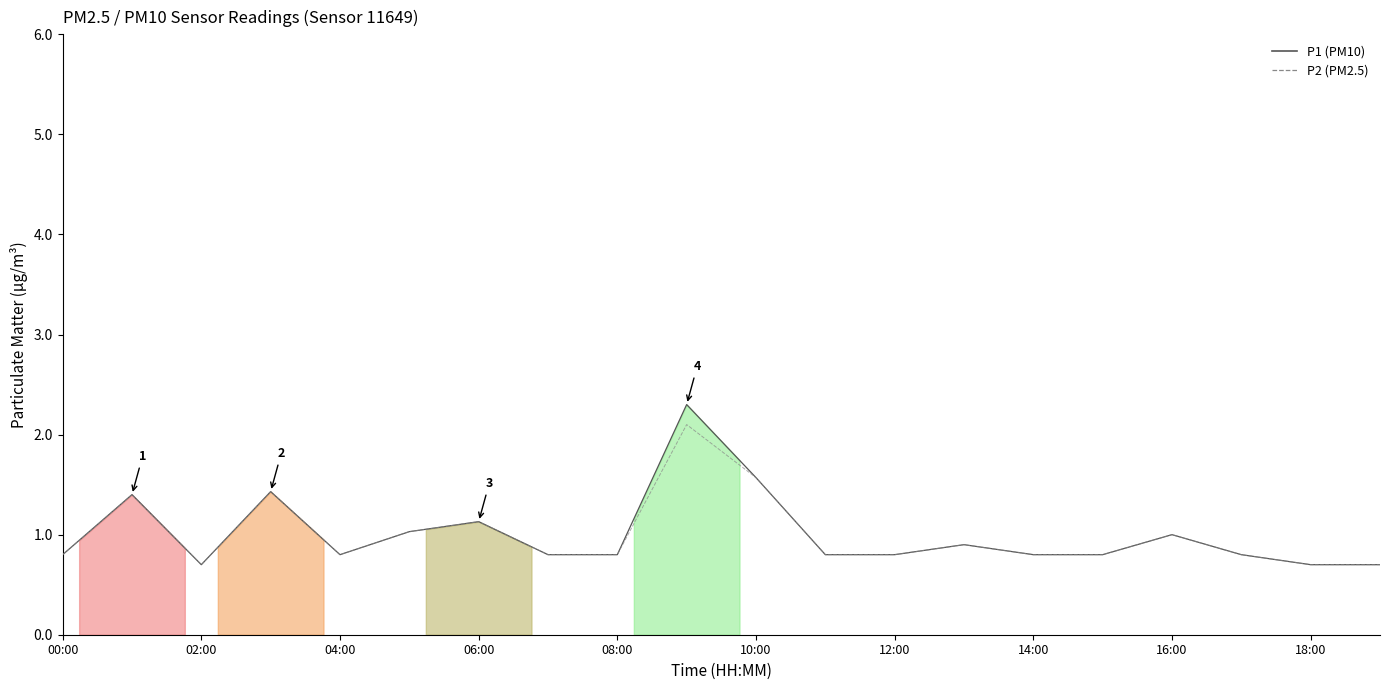

Reading right to left, transcribe all the data shown in this chart.

P1: 0.7	0.7	0.8	1.0	0.8	0.8	0.9	0.8	0.8	1.6	2.3	0.8	0.8	1.1	1.0	0.8	1.4	0.7	1.4	0.8
P2: 0.7	0.7	0.8	1.0	0.8	0.8	0.9	0.8	0.8	1.6	2.1	0.8	0.8	1.1	1.0	0.8	1.4	0.7	1.4	0.8